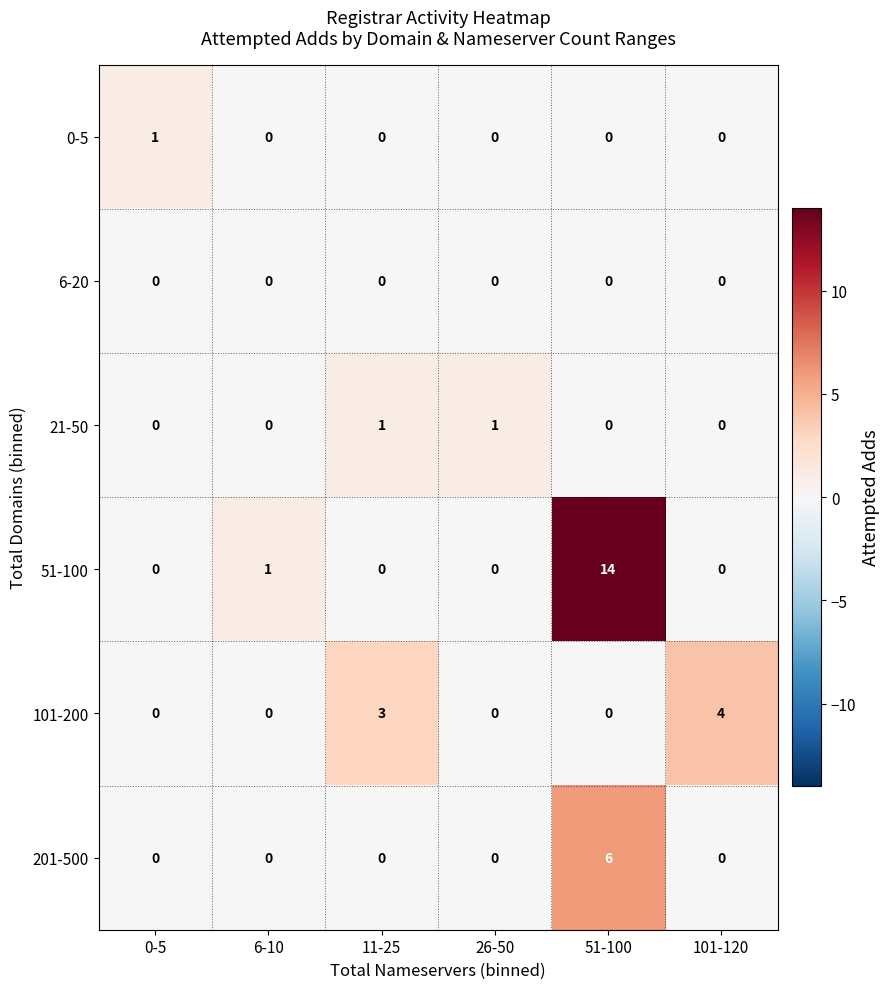

What is the greatest value displayed?

14